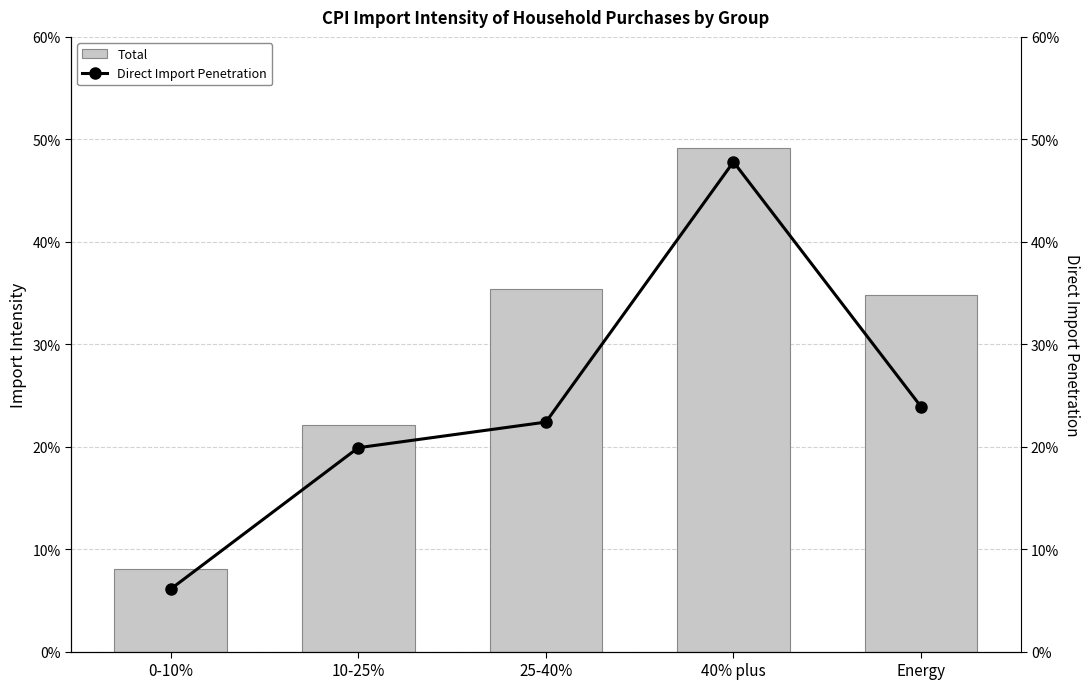

How many Direct Import Penetration values are between 0 and 1?

5